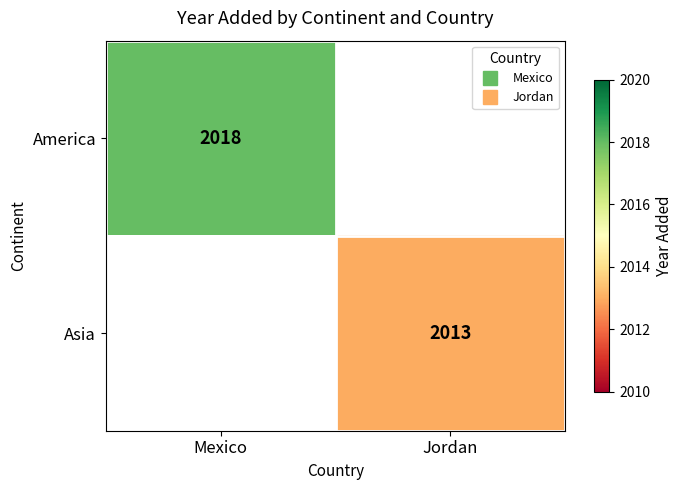

Between Jordan and Mexico, which is larger?

Mexico